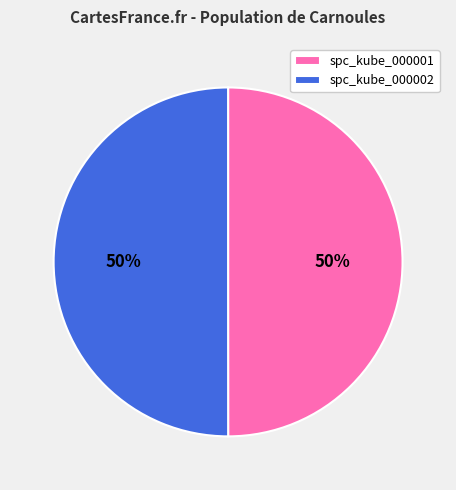

To the nearest percent, what portion does spc_kube_000001 represent?

50%